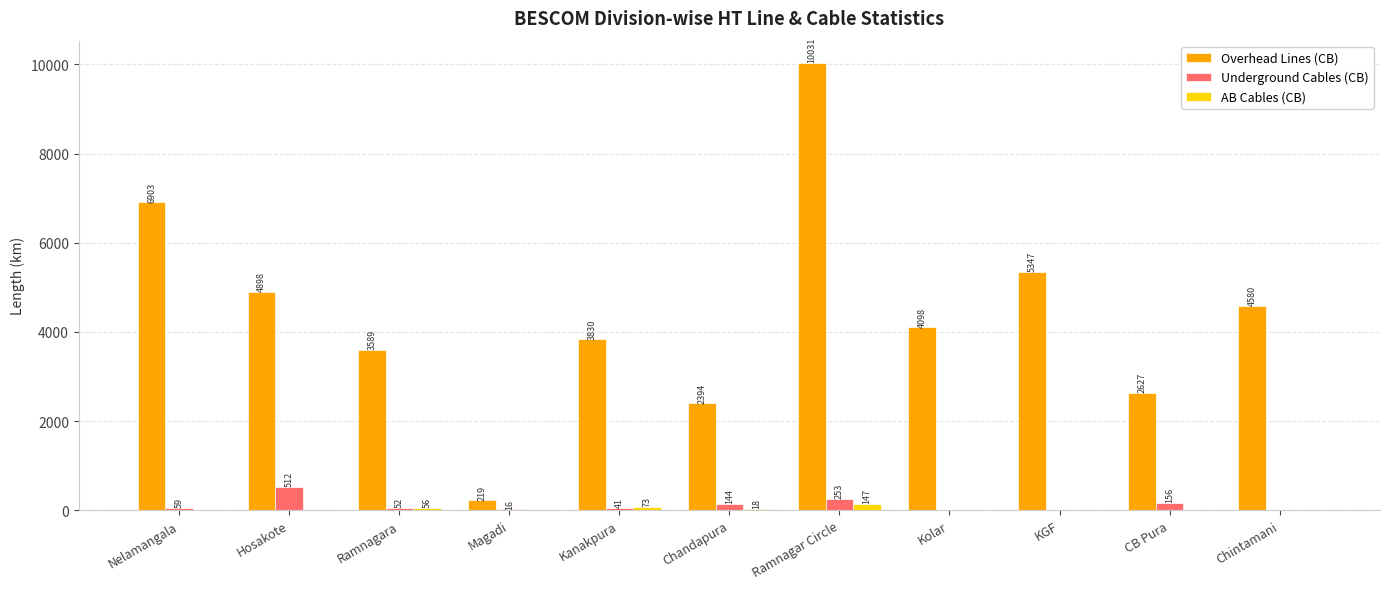

How many distinct data groups are displayed?

3